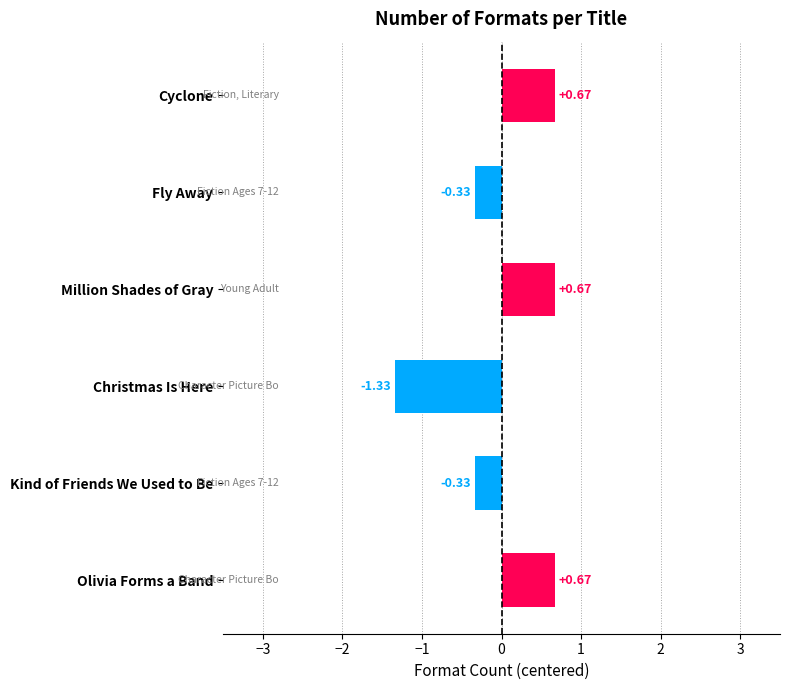

What is the sum of the values at Fly Away and Cyclone?

0.3